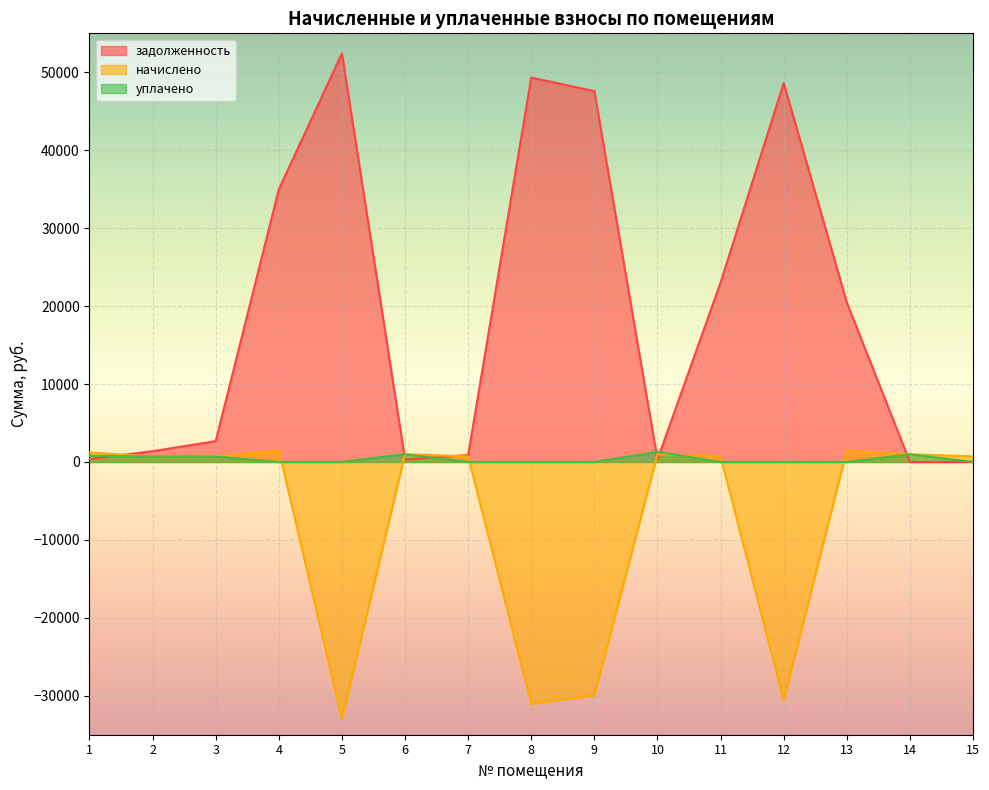

How many times do задолженность and уплачено cross each other?

6